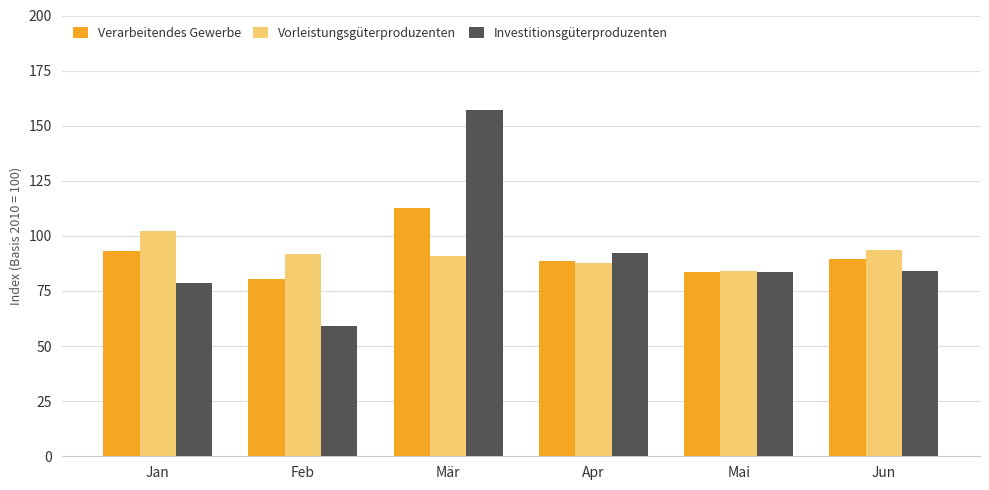

What is the total value across all series at Jun?

267.1